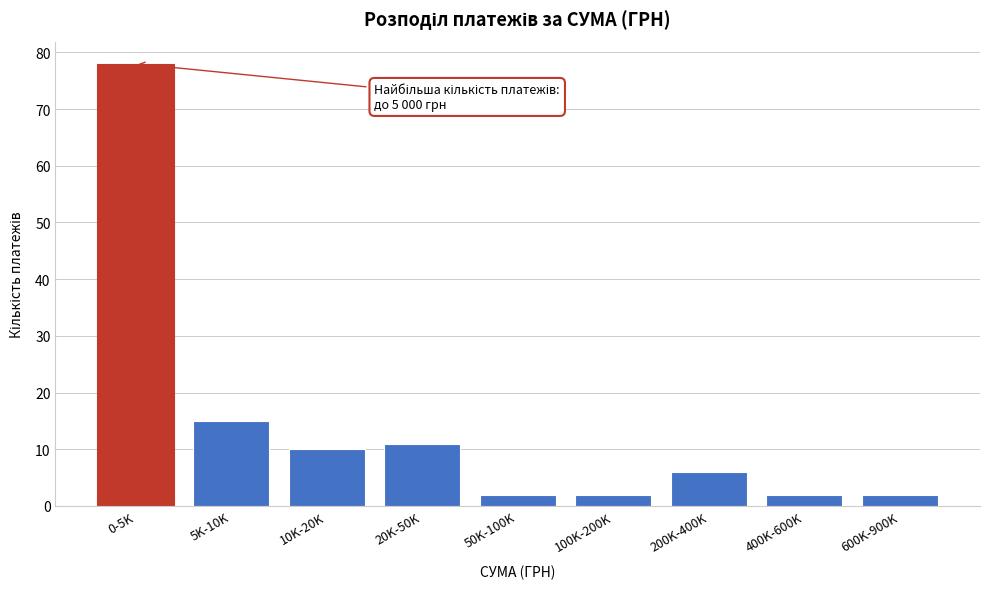

Reading left to right, transcribe all the data shown in this chart.

78	15	10	11	2	2	6	2	2